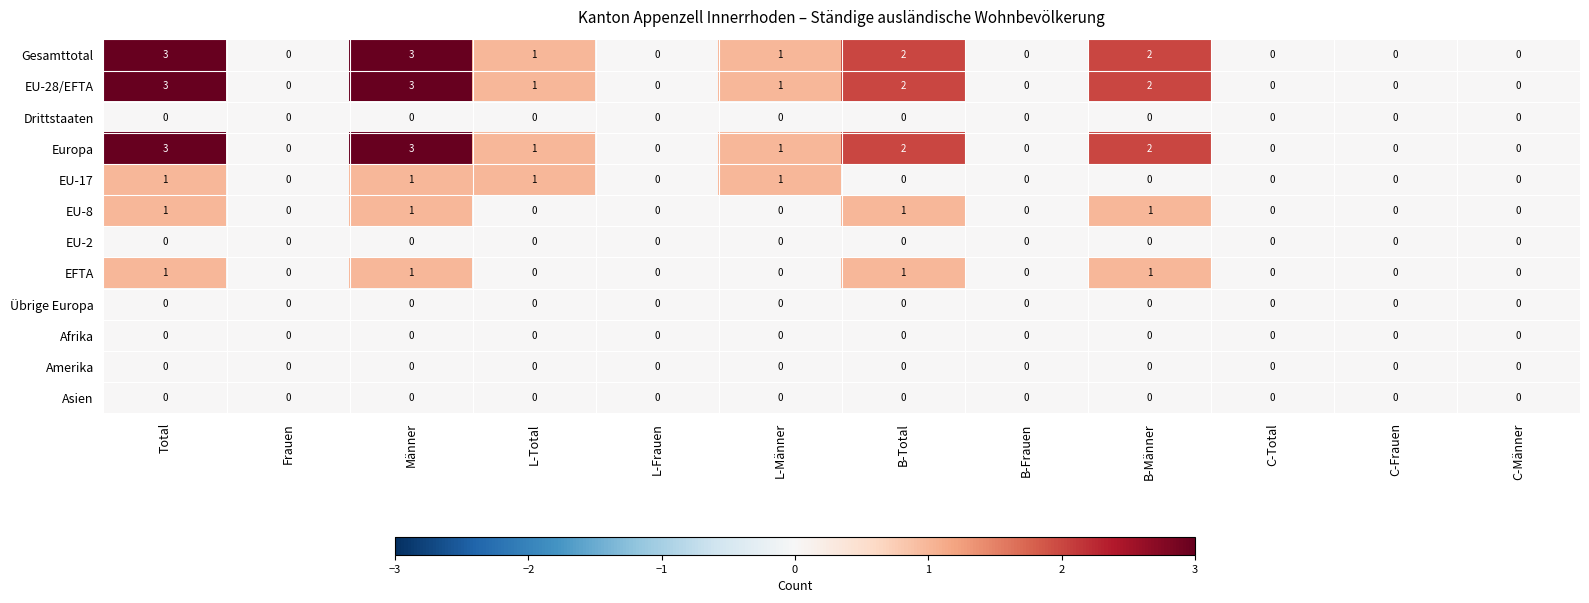

What is the difference between the maximum and minimum values in the EU-28/EFTA series?

3